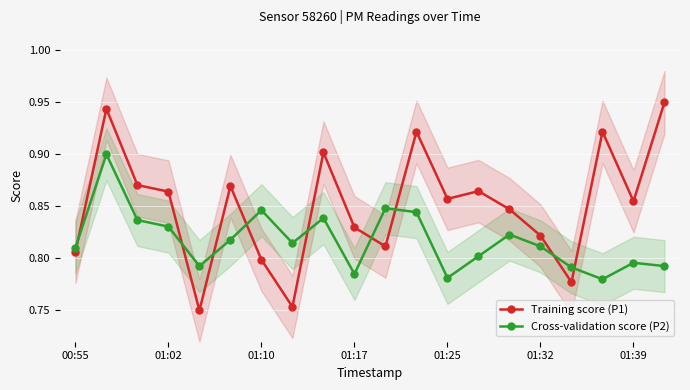

What is the difference between the maximum and minimum values in the Cross-validation score (P2) series?

0.1